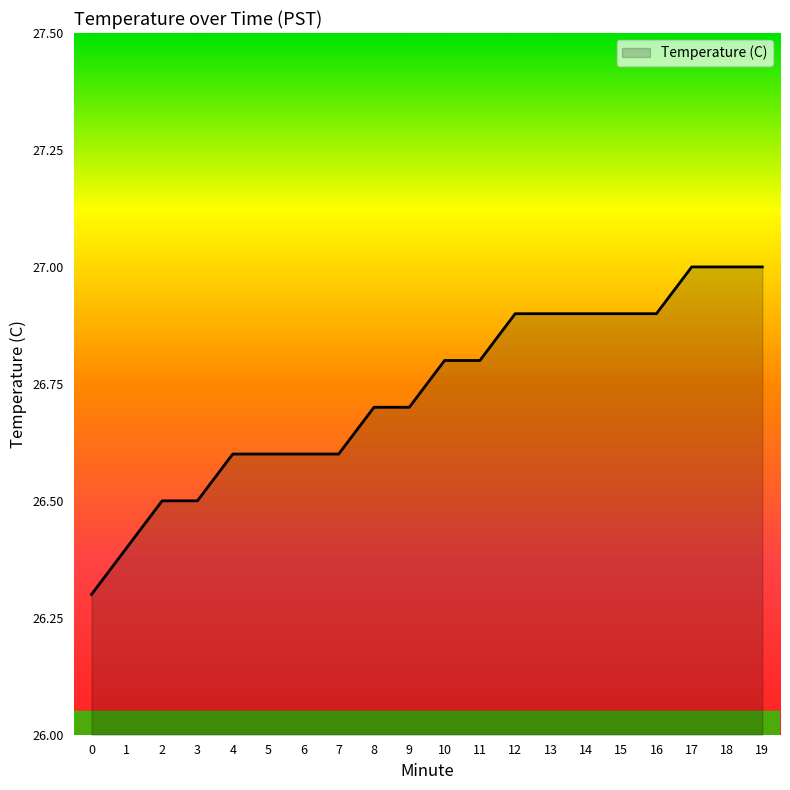

What is the change in value from 2 to 7?

+0.1